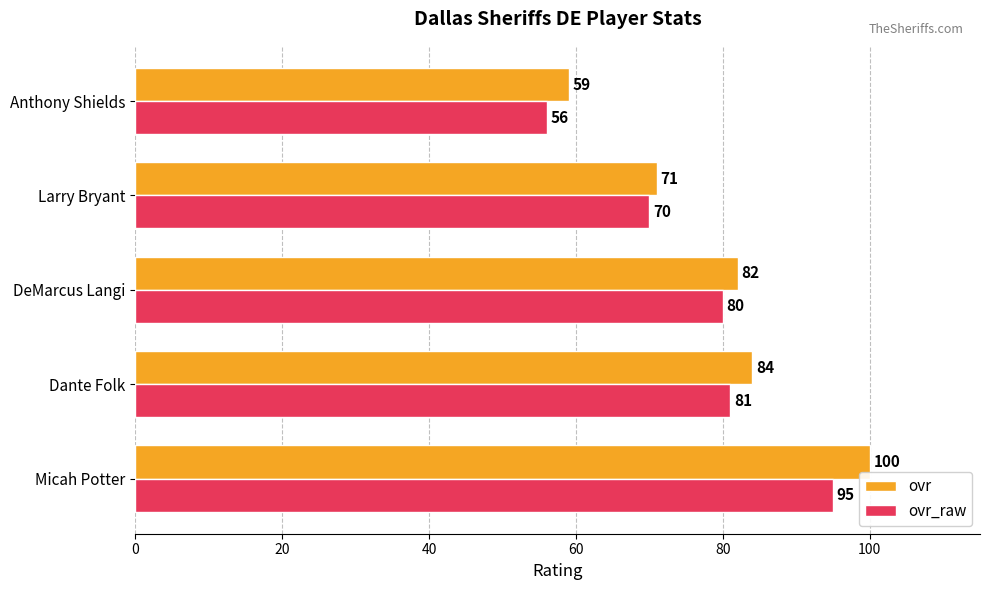

How many data points in ovr are less than 82?

2